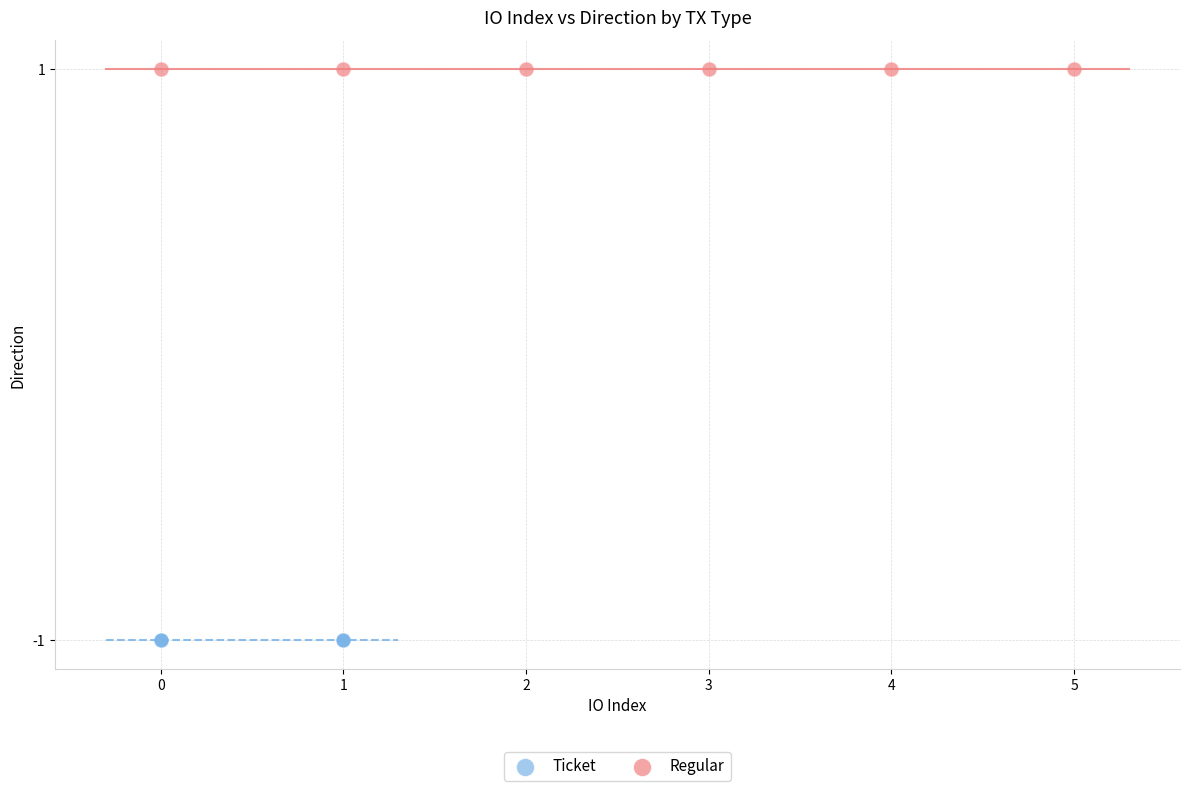

Which series contains the highest Y value?

Regular